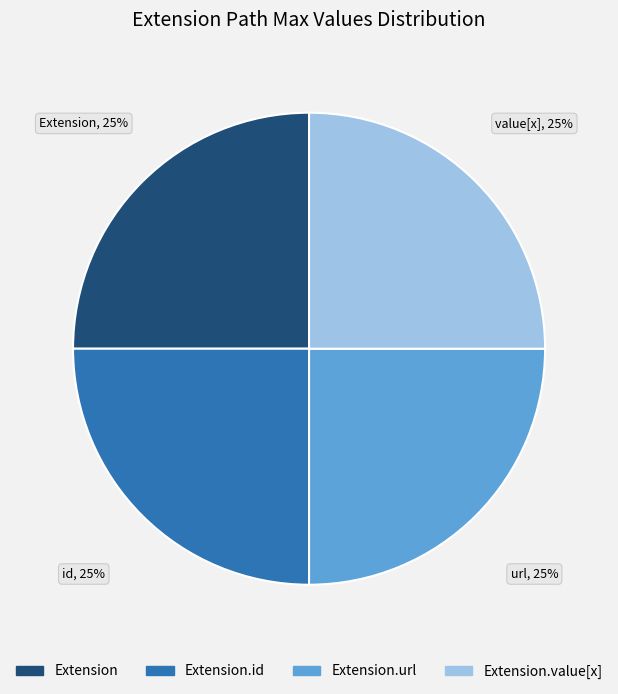

To the nearest percent, what is the average slice percentage?

25%